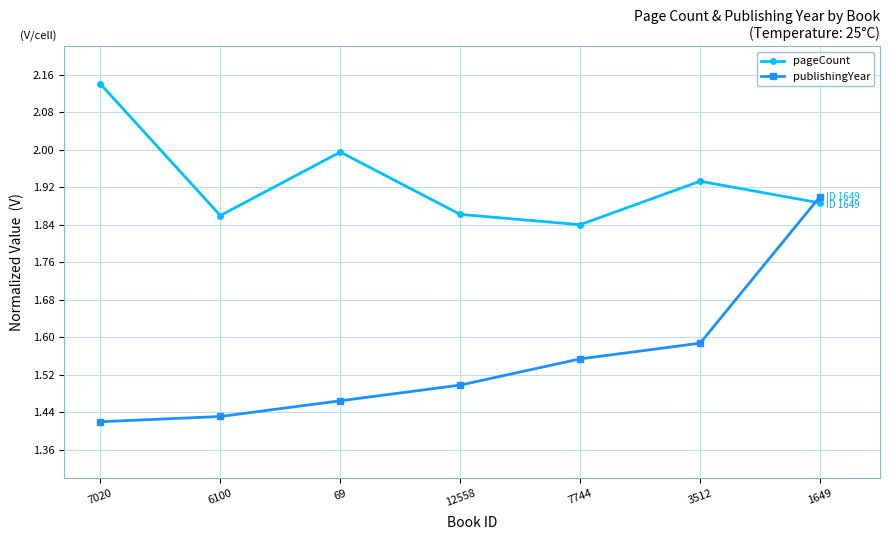

What is the label of the 7th point from the left?

1649